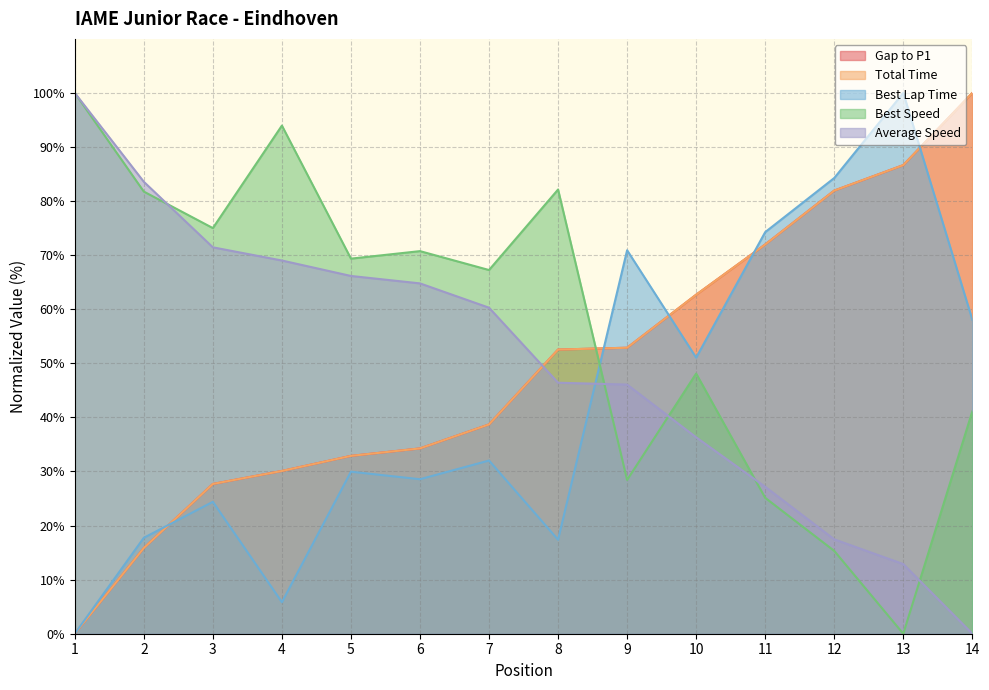

How many times do Average Speed and Best Lap Time cross each other?

1